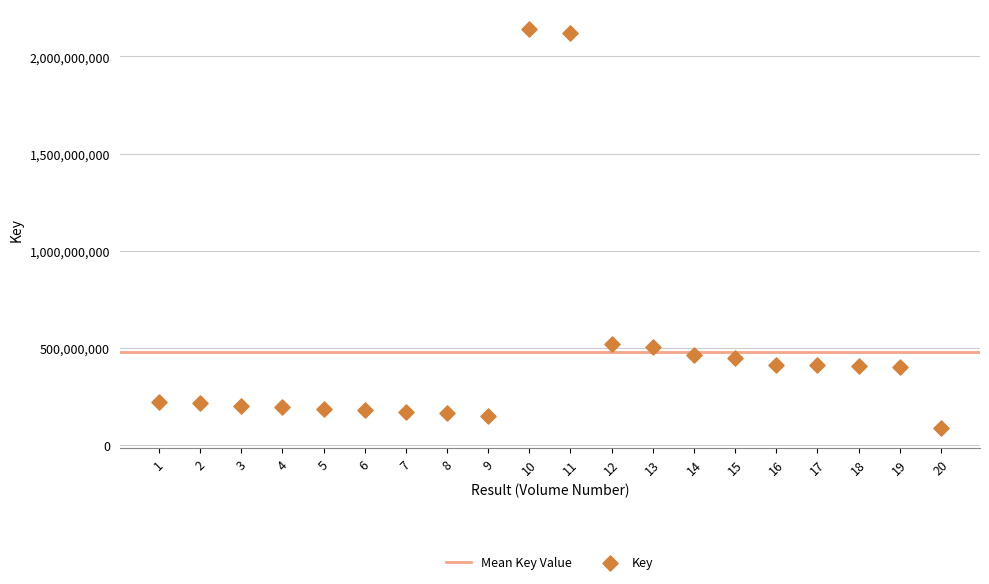

What is the range of Y values (max minus min)?

2055683774